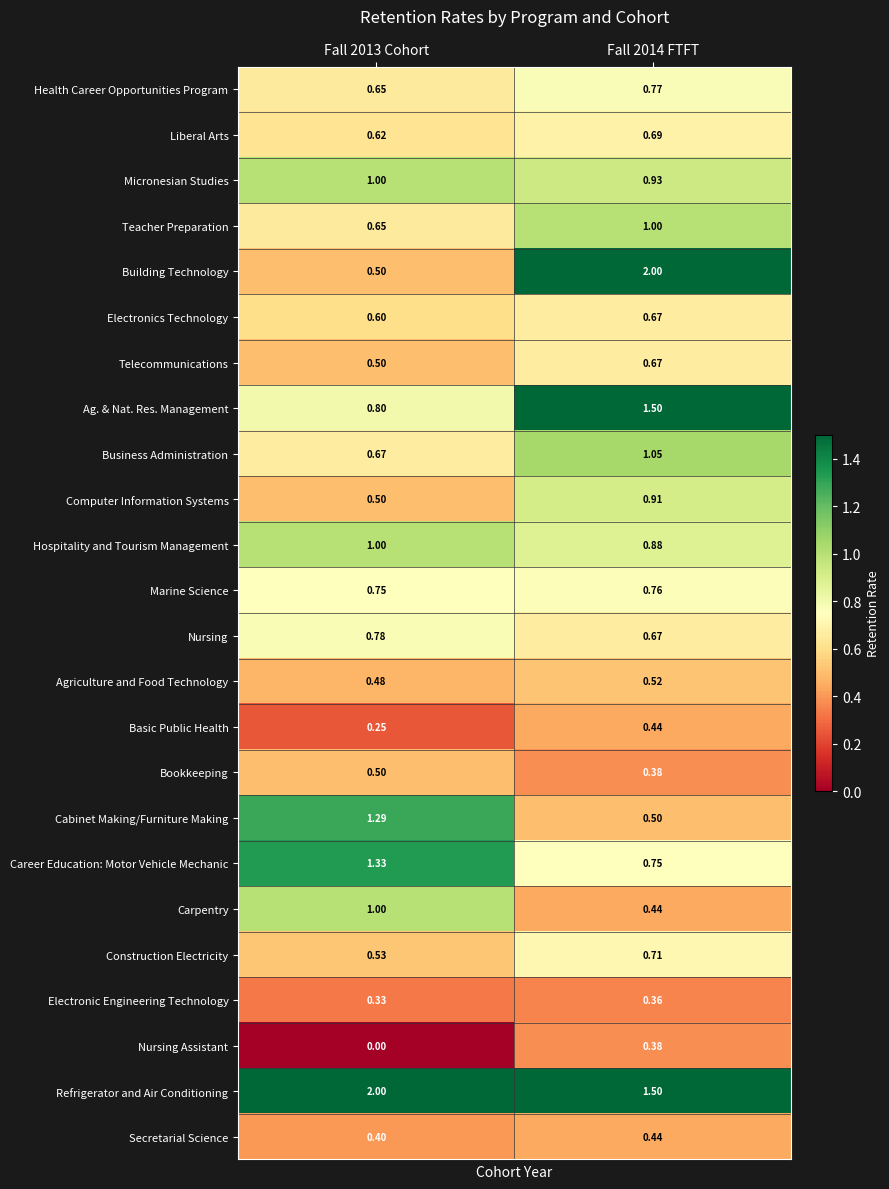

Which series has the widest spread of values?

Building Technology